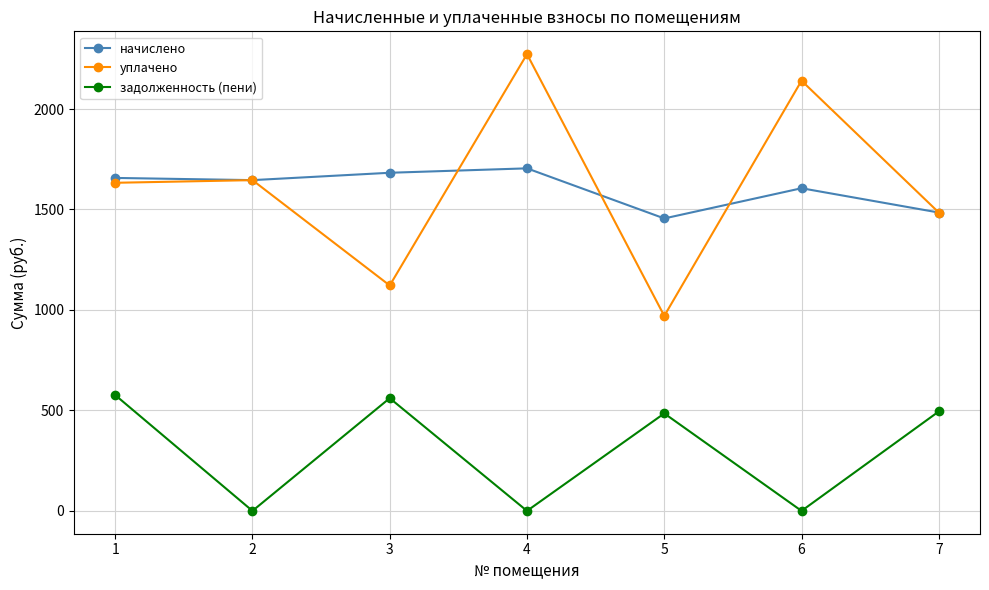

Which series has the largest range (max minus min)?

уплачено